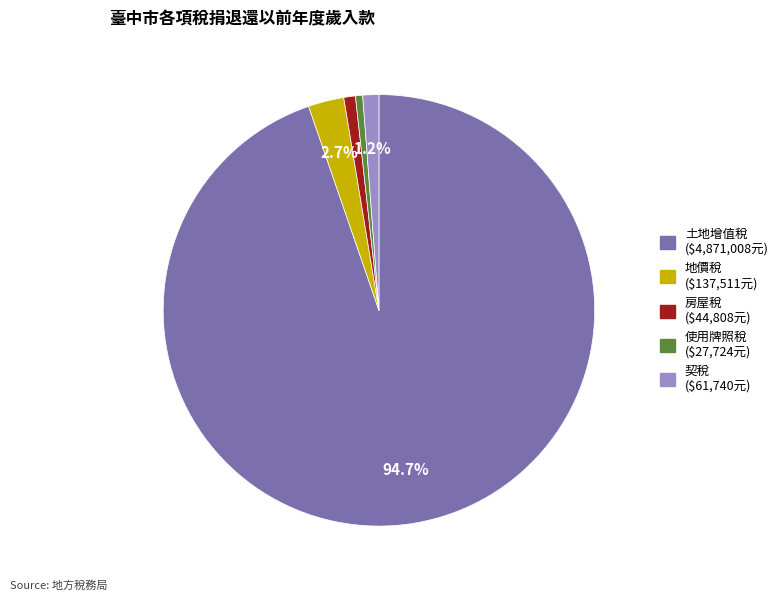

To the nearest percent, what portion does 地價稅 represent?

3%